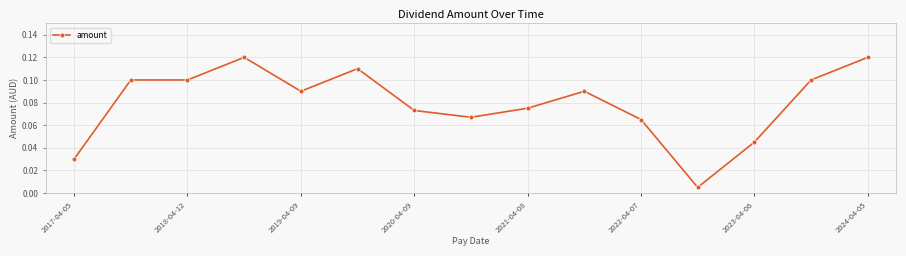

What is the sum of all values?

1.2